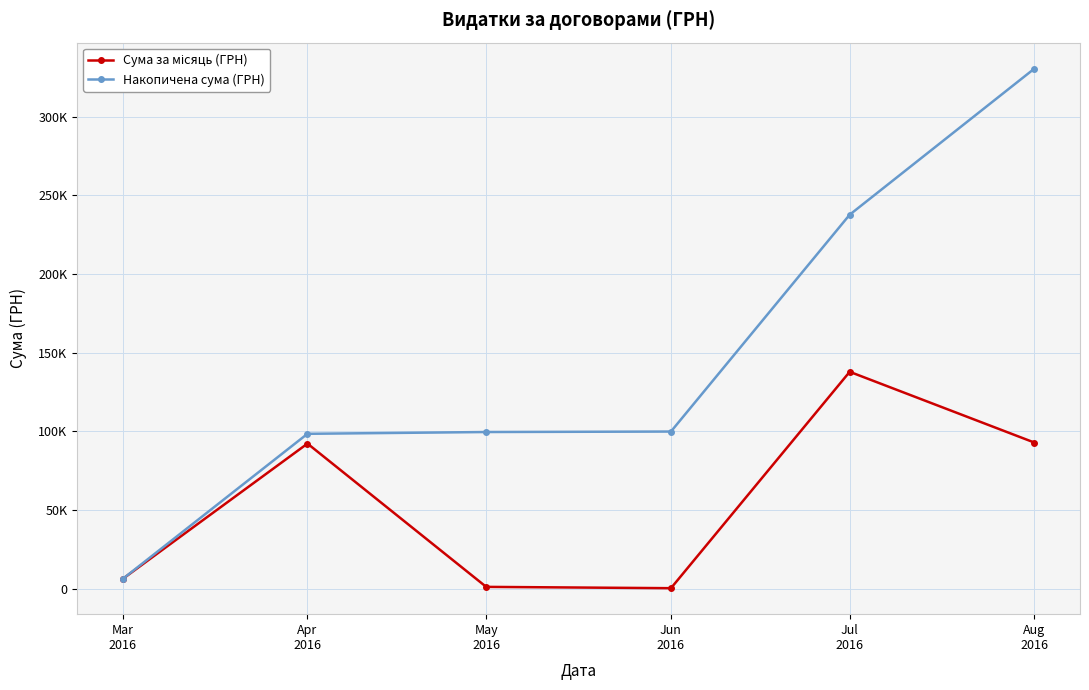

What is the total value across all series at Jul
2016?

375550.7